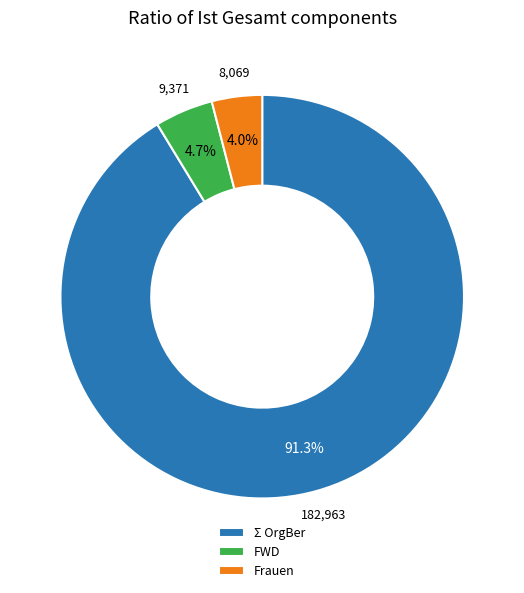

Rank the categories by value from lowest to highest.

Frauen, FWD, Σ OrgBer